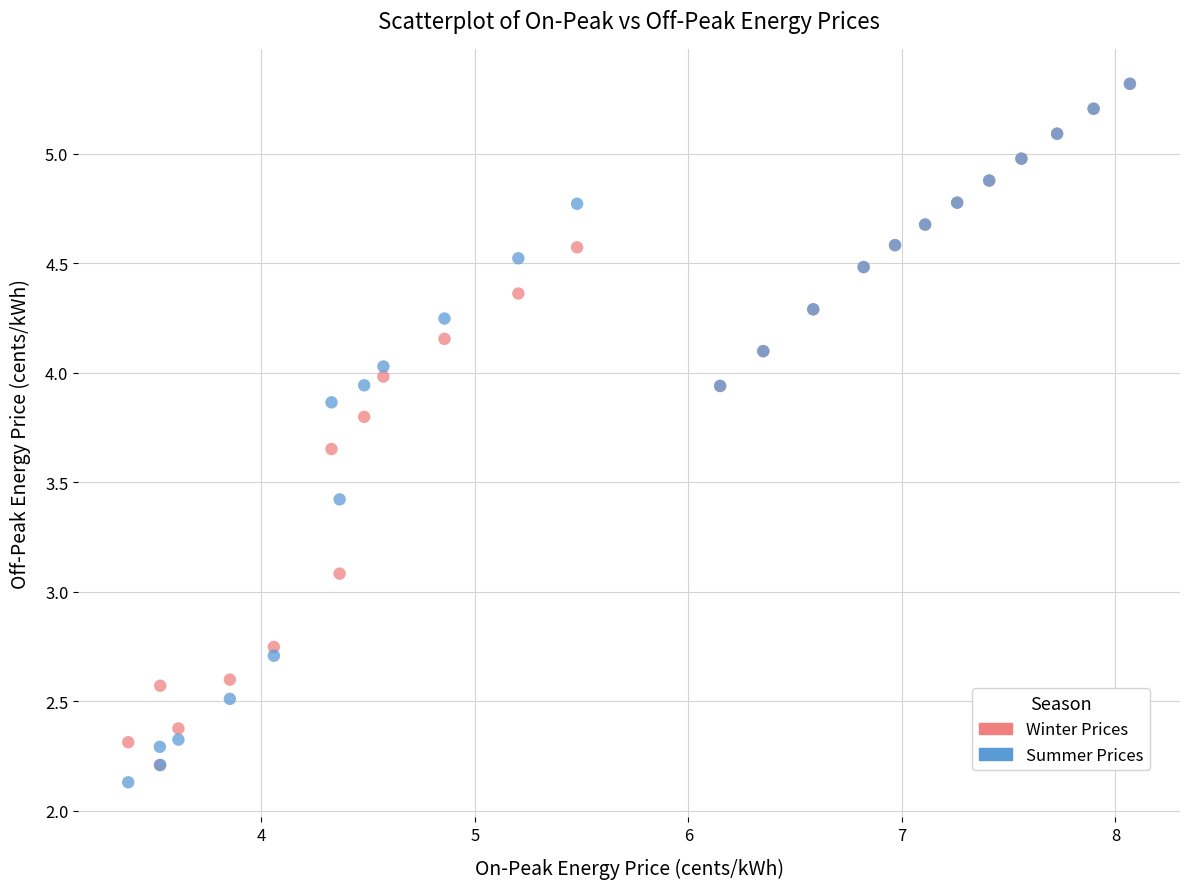

What are all the series names shown in the legend?

Winter Prices, Summer Prices